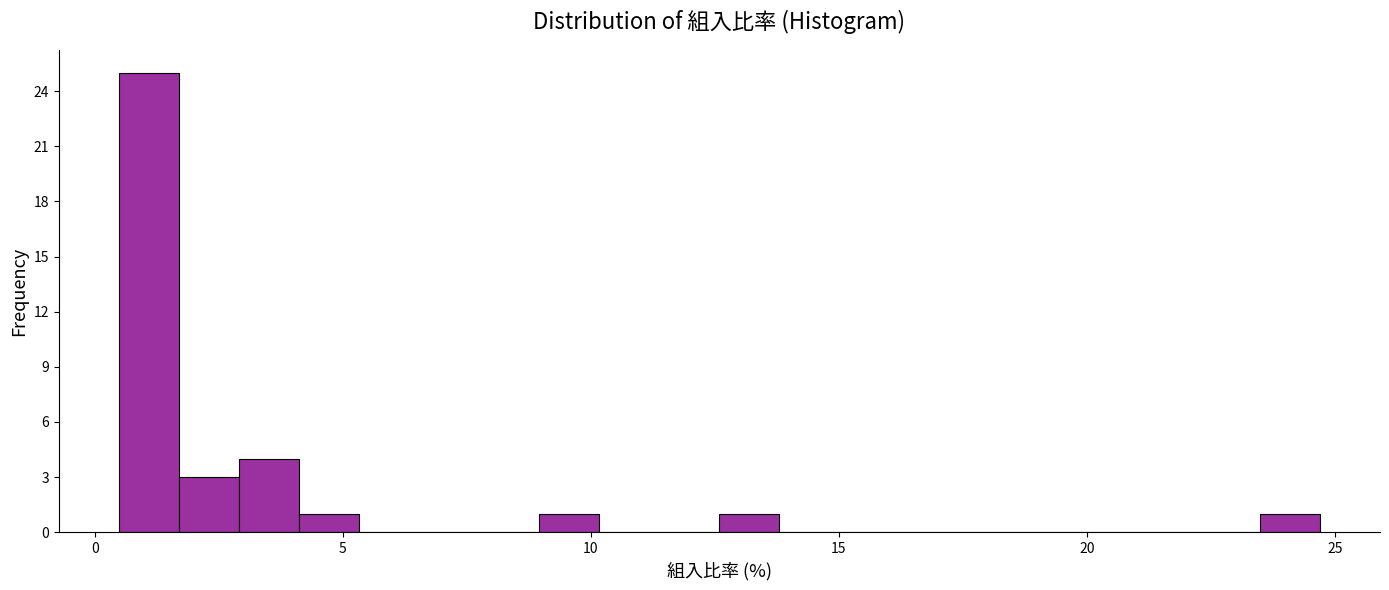

Around what value on the x-axis is the tallest bar? Give the approximate position of its centre, as read against the axis.

1.0